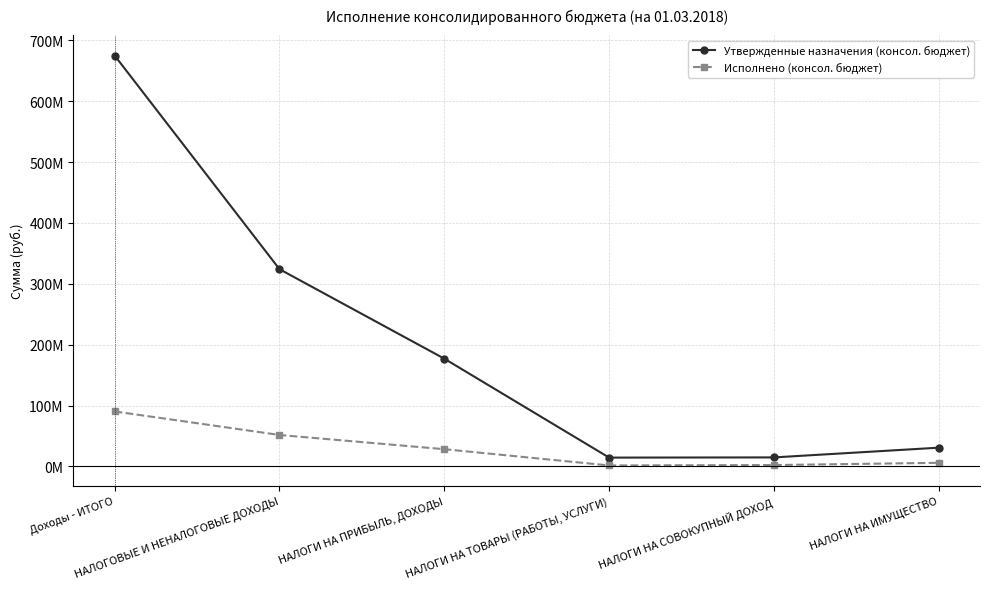

What is the difference between the second highest and second lowest values in the Утвержденные назначения (консол. бюджет) series?

309166723.0